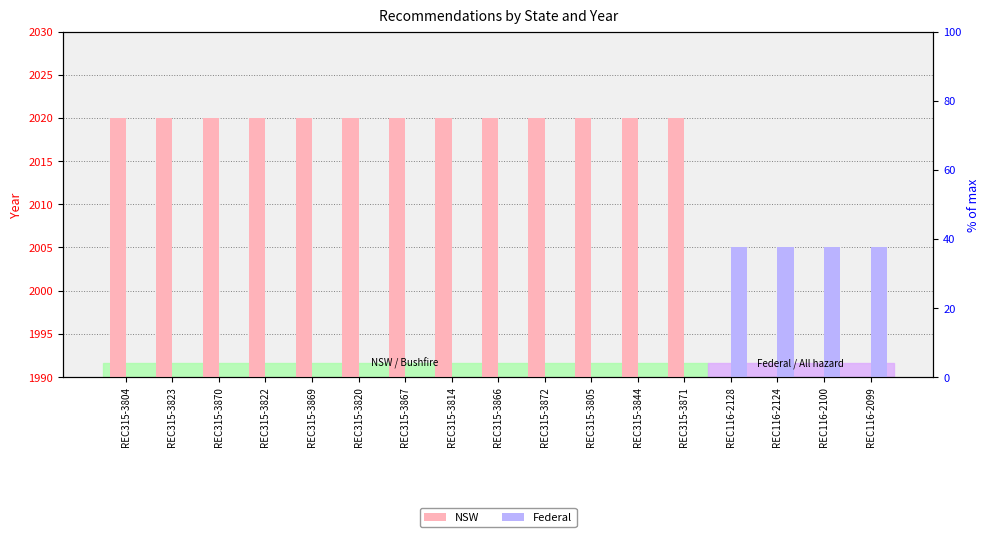

At which category does the chart reach its peak across all series?

REC315-3804